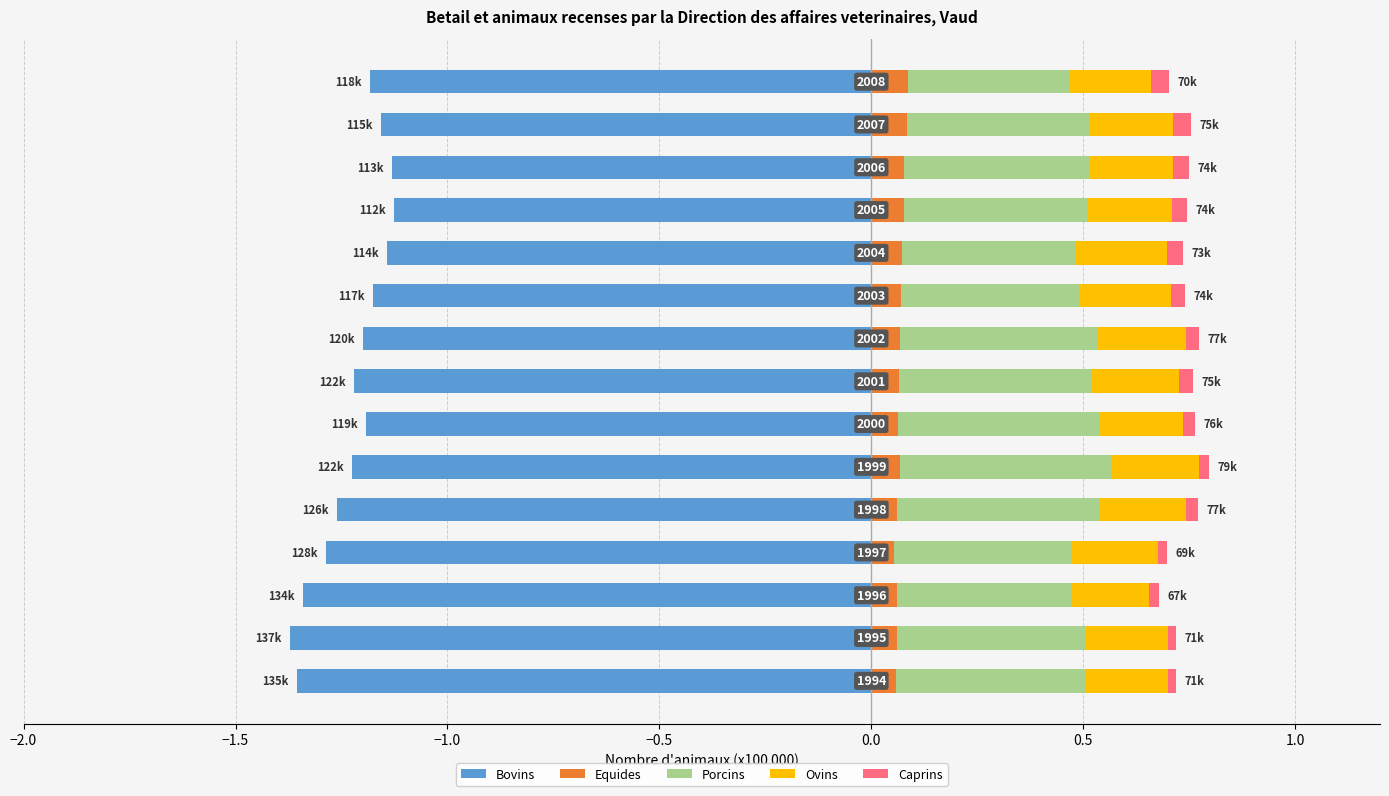

What are all the series names shown in the legend?

Bovins, Equides, Porcins, Ovins, Caprins